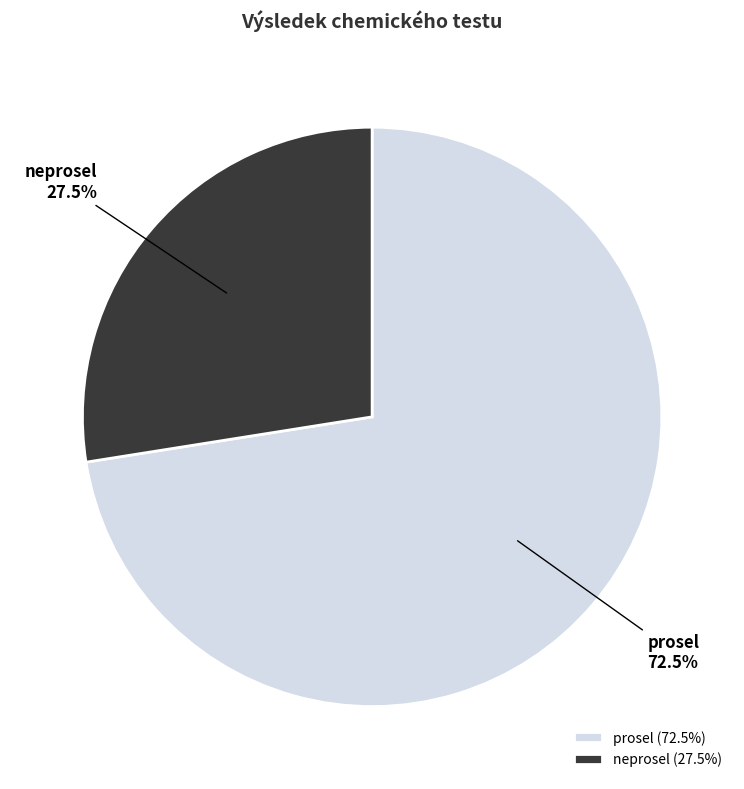

How many slices are in this pie chart?

2